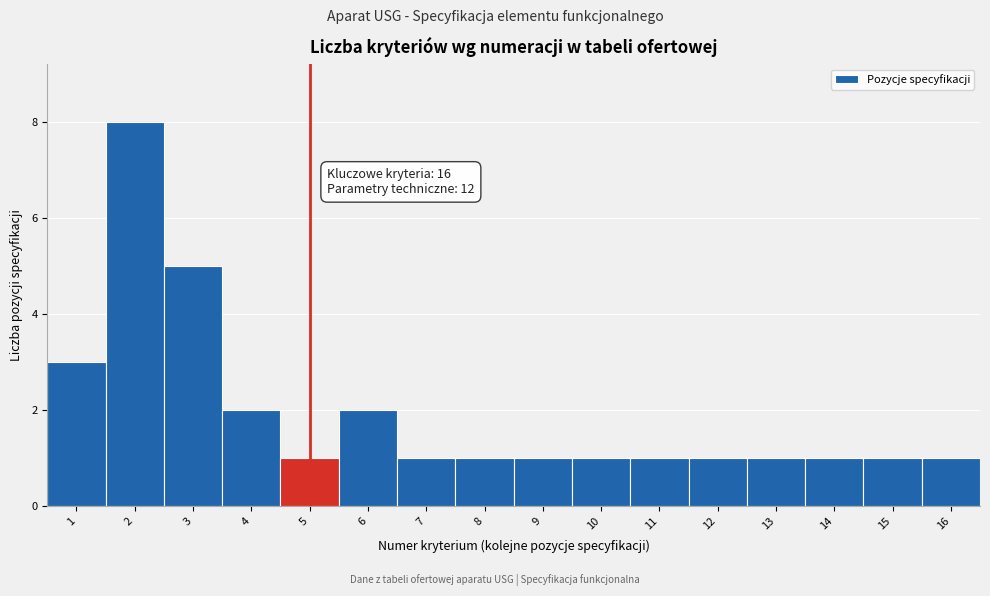

Reading left to right, transcribe all the data shown in this chart.

1=3	2=8	3=5	4=2	5=1	6=2	7=1	8=1	9=1	10=1	11=1	12=1	13=1	14=1	15=1	16=1